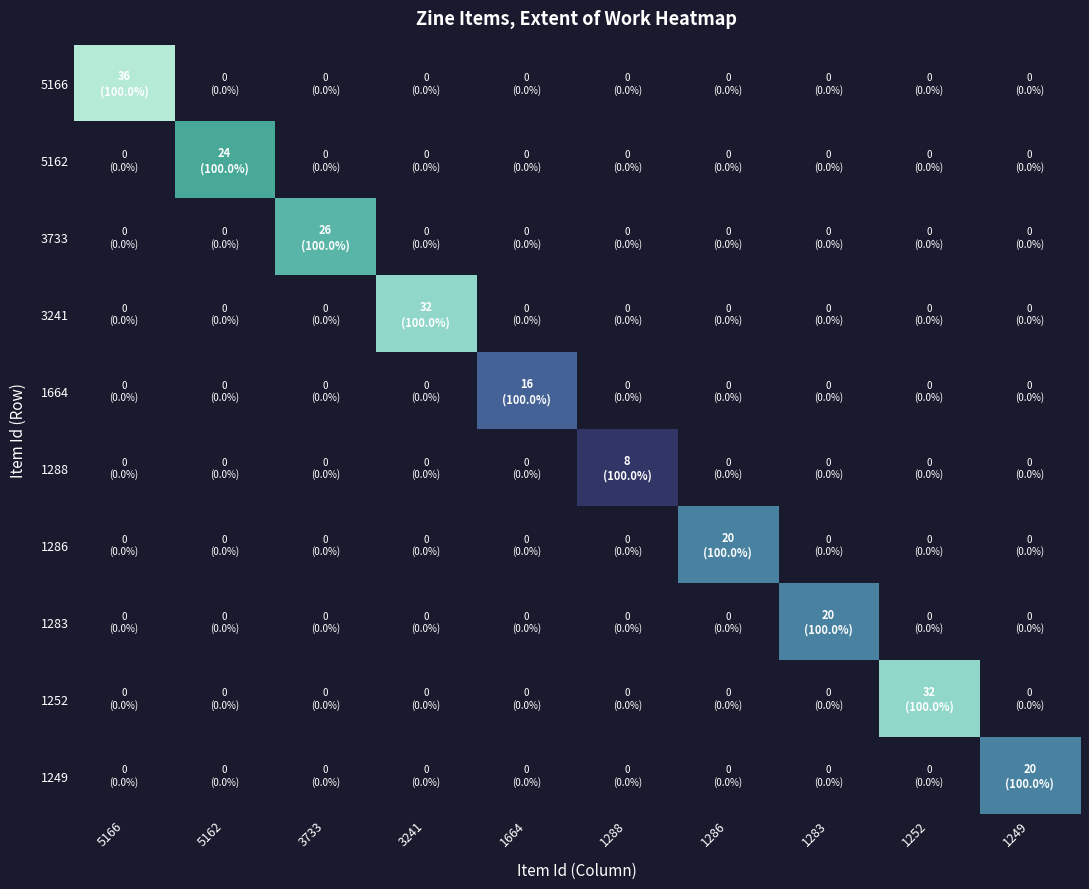

At how many categories does at least one series exceed 14?

9